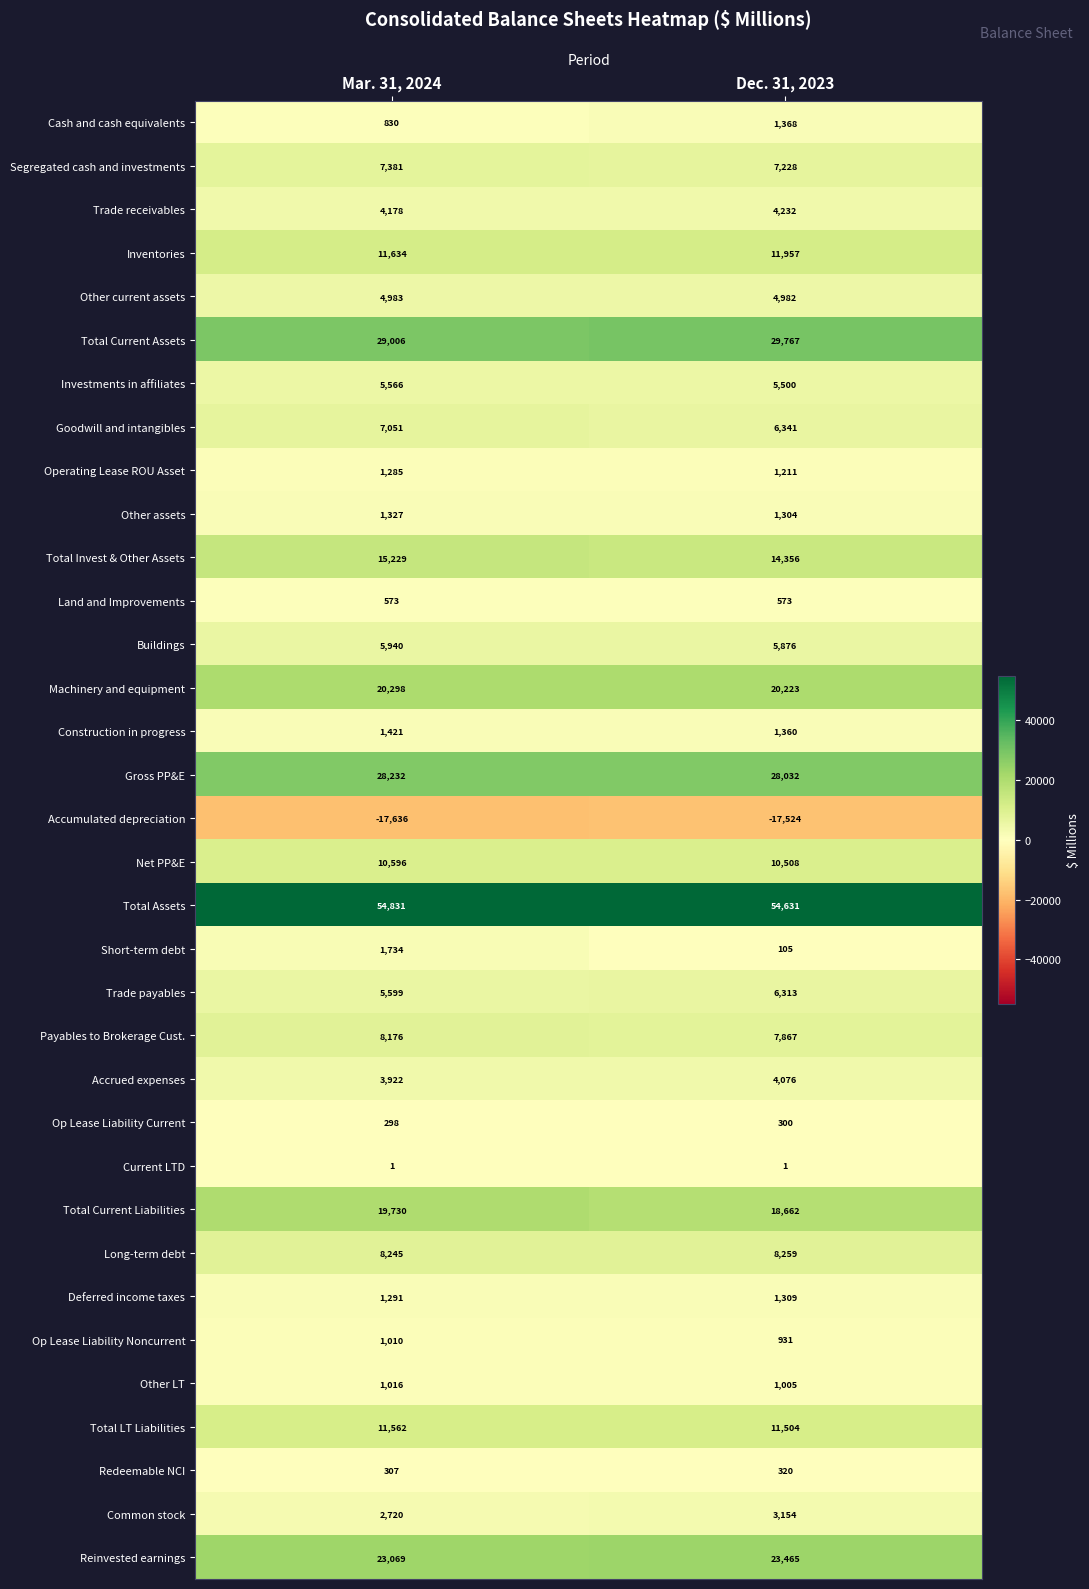

Is it true that Op Lease Liability Current equals 64 at Mar. 31, 2024?

False